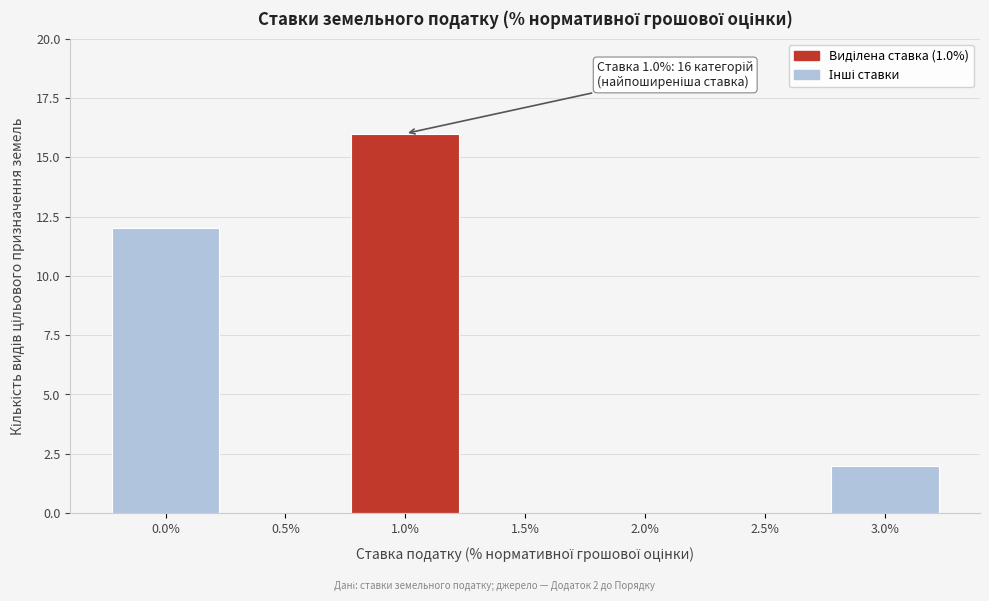

Reading left to right, extract all data points from this chart.

0.0%=12	0.5%=0	1.0%=16	1.5%=0	2.0%=0	2.5%=0	3.0%=2